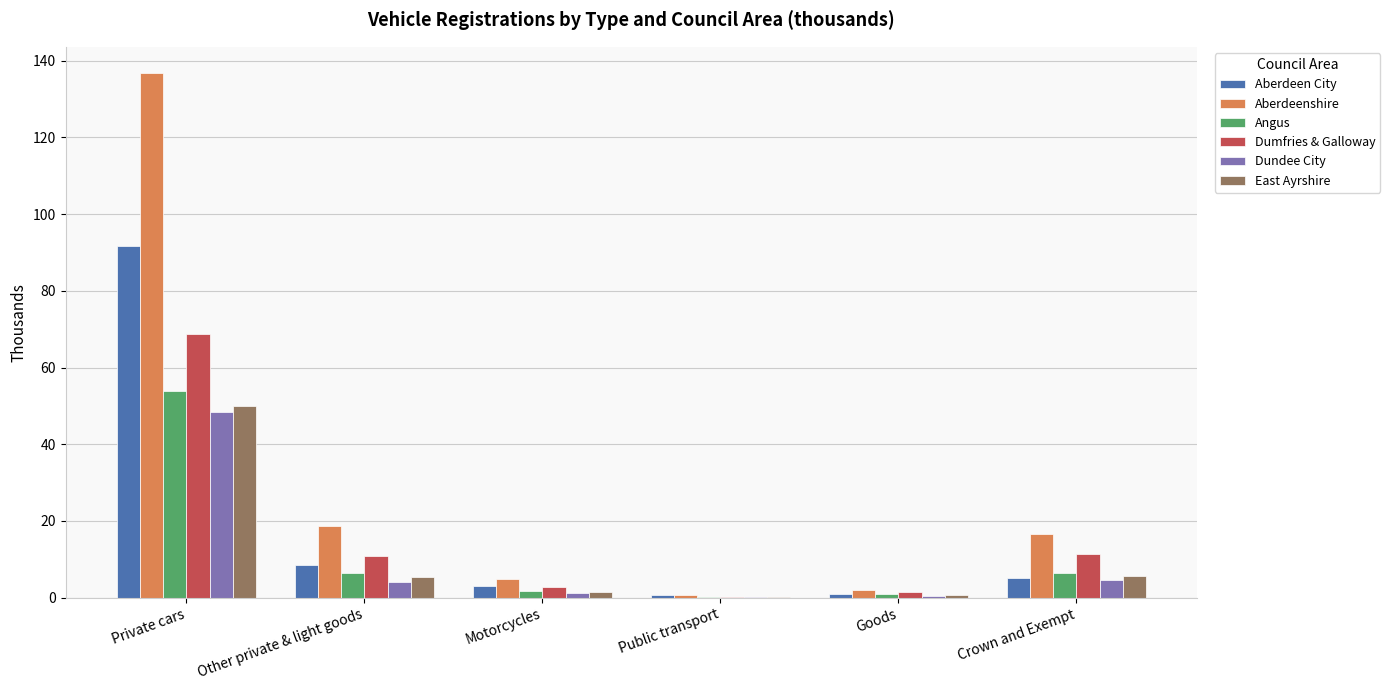

Which label corresponds to the largest value in the chart?

Private cars